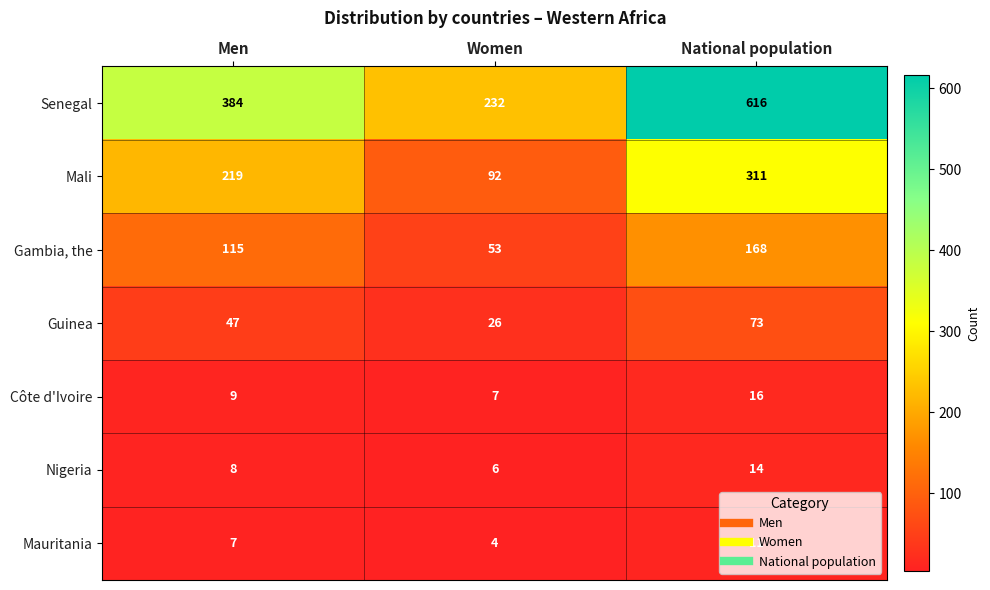

What is the difference between the Senegal values at Women and Men?

152